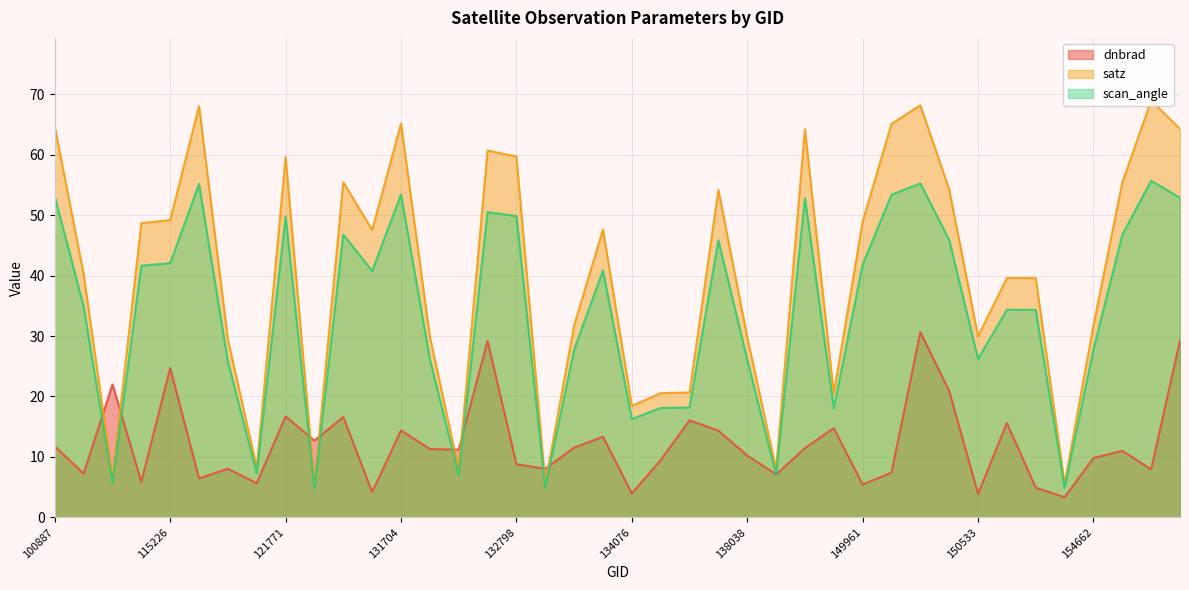

List the labels in order of dnbrad value, largest first.

150161, 155067, 132606, 115226, 104431, 150348, 121771, 122463, 137268, 151404, 149775, 131704, 137852, 133896, 122118, 100887, 133343, 139813, 132076, 132248, 154860, 138038, 154662, 134260, 132798, 115591, 133159, 10169, 150147, 104315, 138230, 115348, 109184, 121249, 149961, 154271, 122837, 134076, 150533, 154463